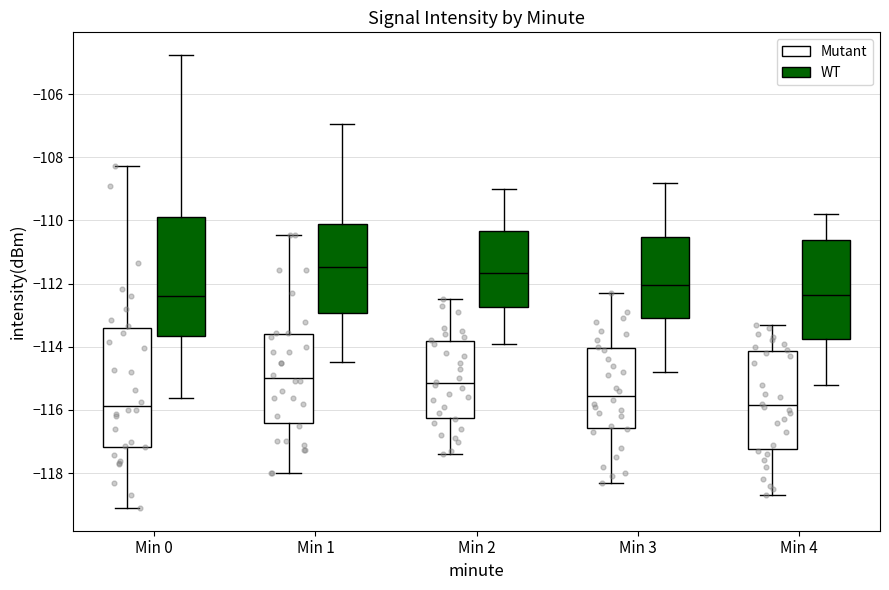

Reading left to right, read every box against the y-axis: the position of its median line, the range the box covers, and the ends of its whiskers. The values are not printed on the chart, so give them approximately, as read against the axis.

Min 0 (Mutant): median -115.8, box -117.2 to -113.4, whiskers -119.2 to -108.2
Min 0 (WT): median -112.4, box -113.6 to -110.0, whiskers -115.6 to -104.8
Min 1 (Mutant): median -115.0, box -116.4 to -113.6, whiskers -118.0 to -110.4
Min 1 (WT): median -111.4, box -113.0 to -110.2, whiskers -114.4 to -107.0
Min 2 (Mutant): median -115.2, box -116.2 to -113.8, whiskers -117.4 to -112.4
Min 2 (WT): median -111.6, box -112.8 to -110.4, whiskers -113.8 to -109.0
Min 3 (Mutant): median -115.6, box -116.6 to -114.0, whiskers -118.2 to -112.2
Min 3 (WT): median -112.0, box -113.0 to -110.6, whiskers -114.8 to -108.8
Min 4 (Mutant): median -115.8, box -117.2 to -114.2, whiskers -118.6 to -113.2
Min 4 (WT): median -112.4, box -113.8 to -110.6, whiskers -115.2 to -109.8